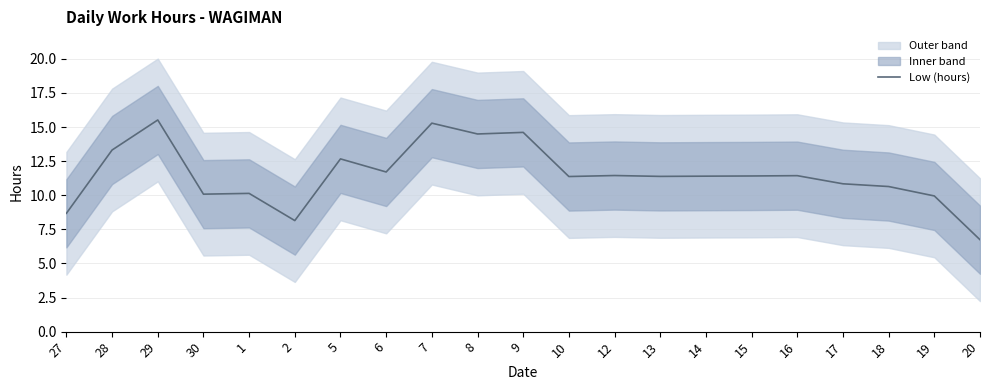

What is the minimum value shown in the chart?

6.7